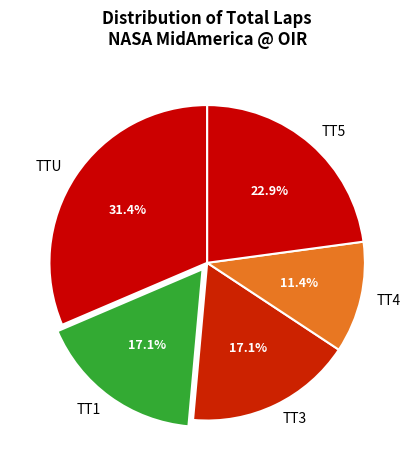

How many segments does this pie chart have?

5